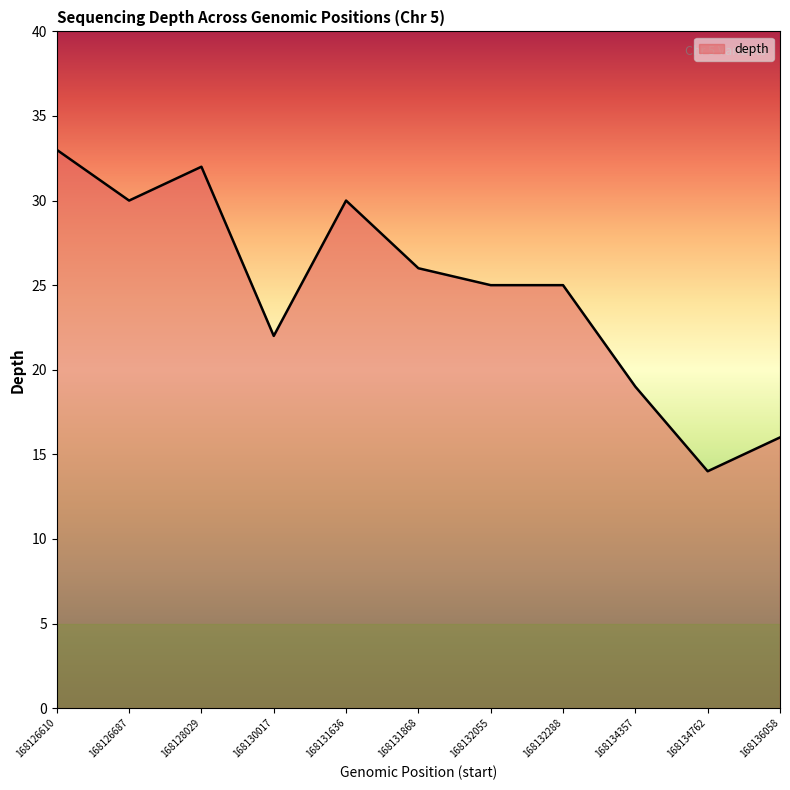

Is it true that the value at 168132055 is 25?

True